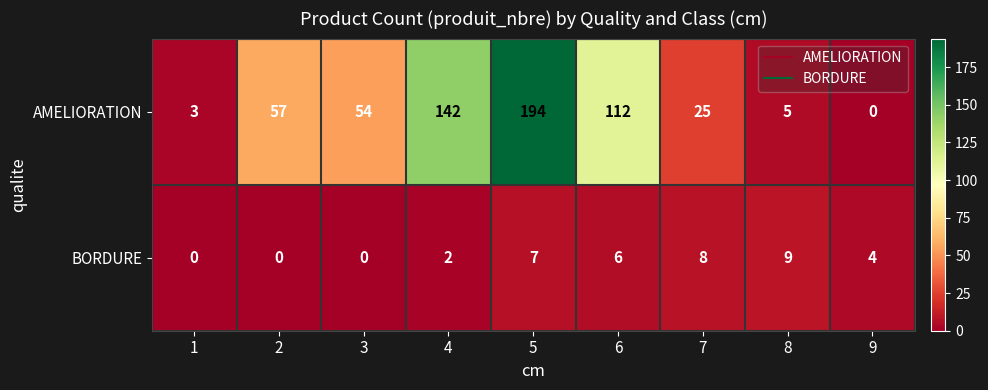

Reading right to left, transcribe all the data shown in this chart.

AMELIORATION: 0	5	25	112	194	142	54	57	3
BORDURE: 4	9	8	6	7	2	0	0	0